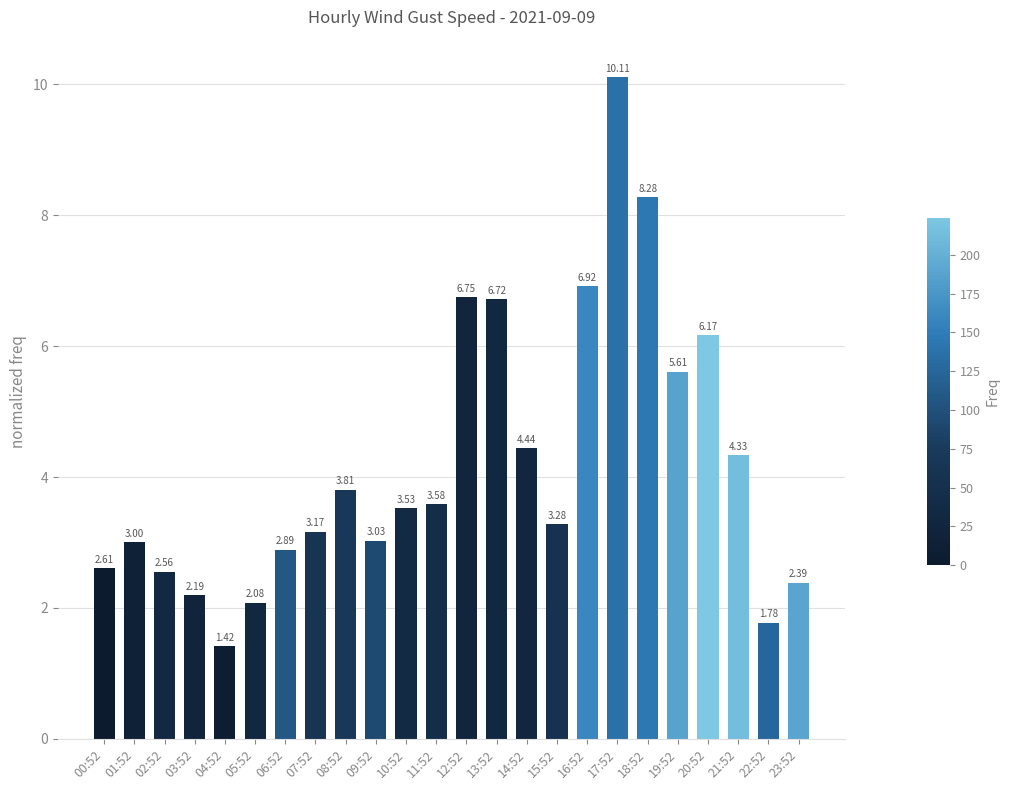

What is the greatest value displayed?

10.1